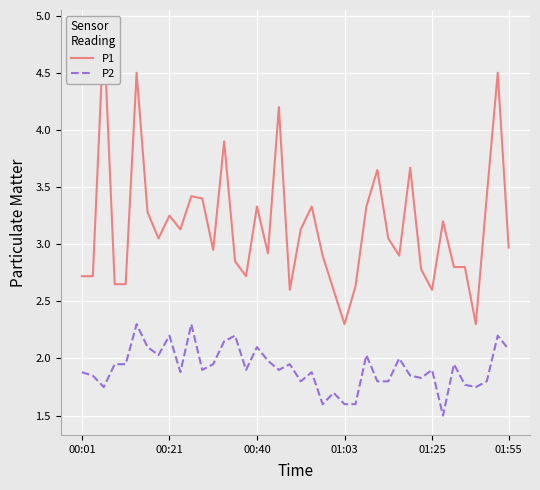

What is the average value of the P1 series?

3.1